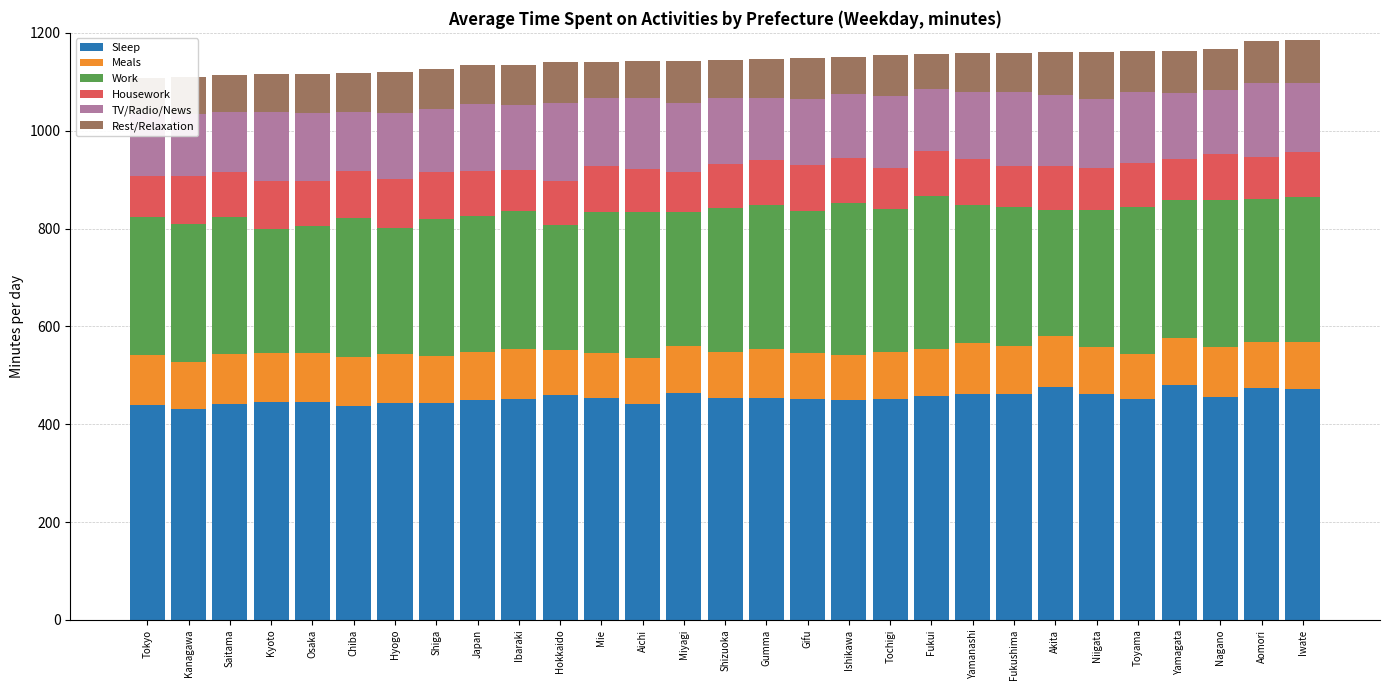

What is the total value across all series at Toyama?

1162